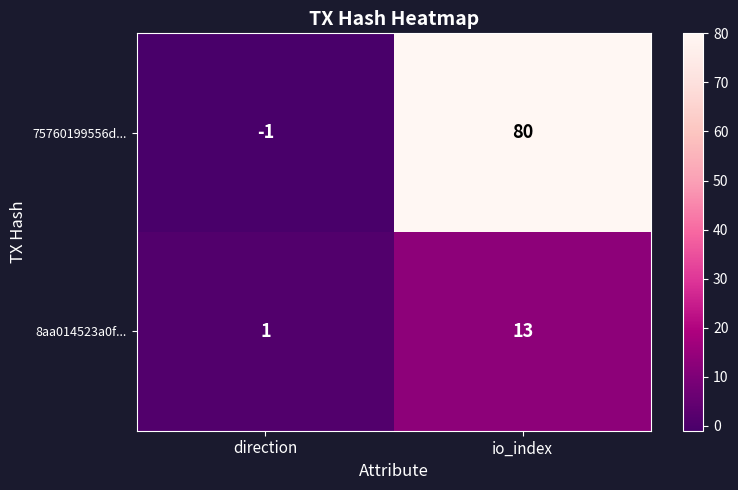

What is the sum of all 8aa014523a0f... values?

14